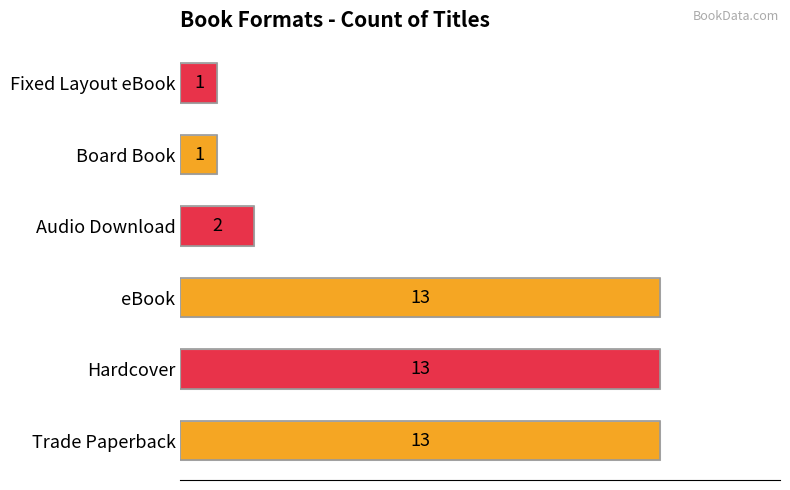

What is the maximum value shown in the chart?

13